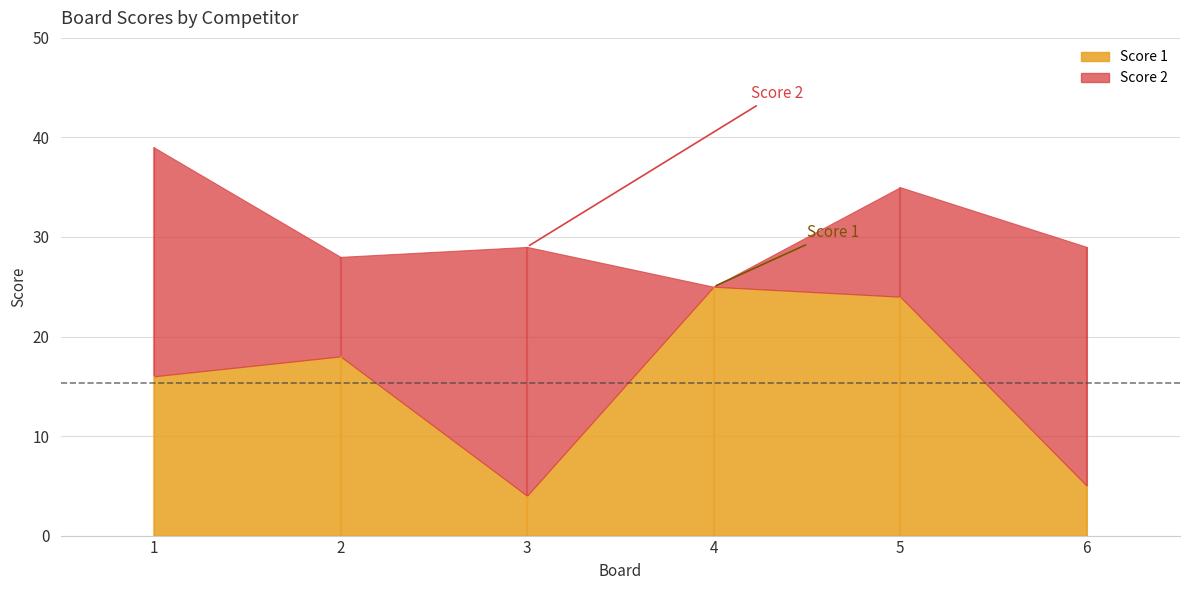

At which category is the sum across all series the highest?

1